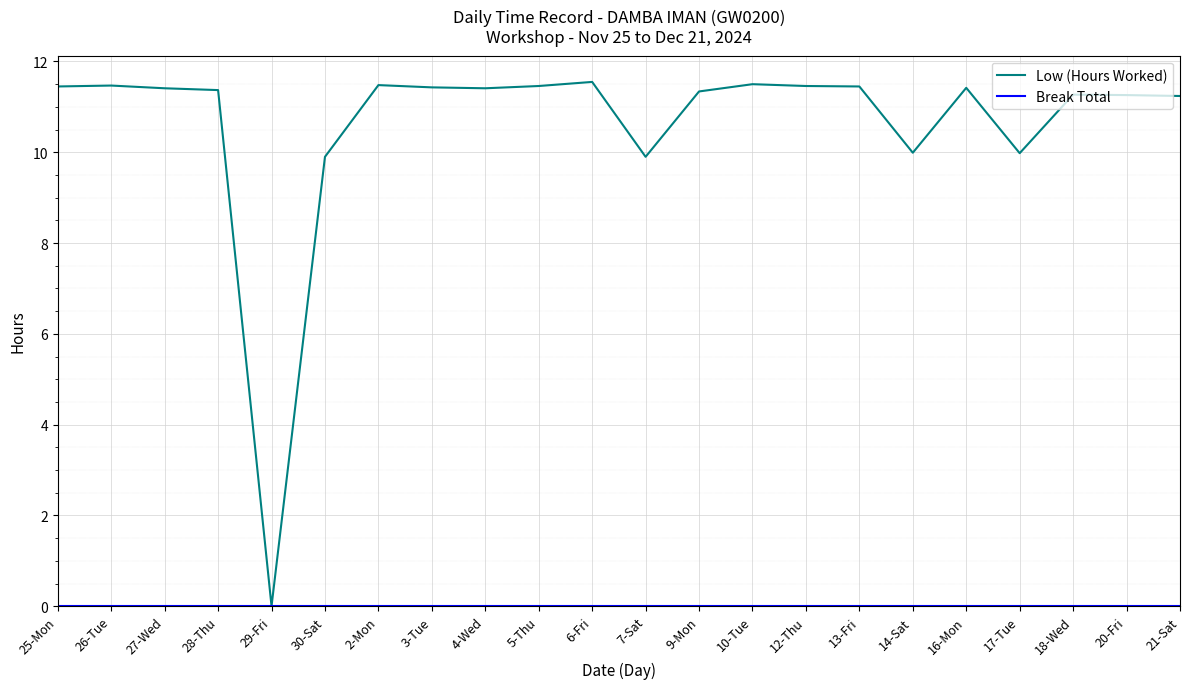

Where does the Low (Hours Worked) series first go above 11?

25-Mon